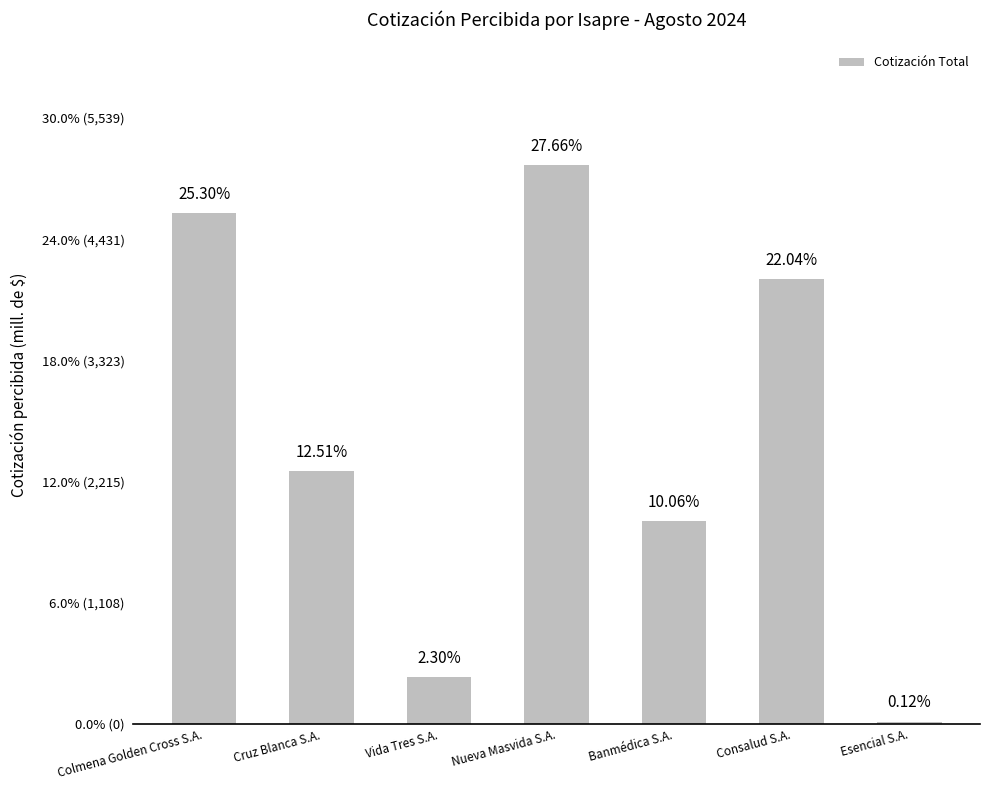

Rank the categories by value from highest to lowest.

Nueva Masvida S.A., Colmena Golden Cross S.A., Consalud S.A., Cruz Blanca S.A., Banmédica S.A., Vida Tres S.A., Esencial S.A.